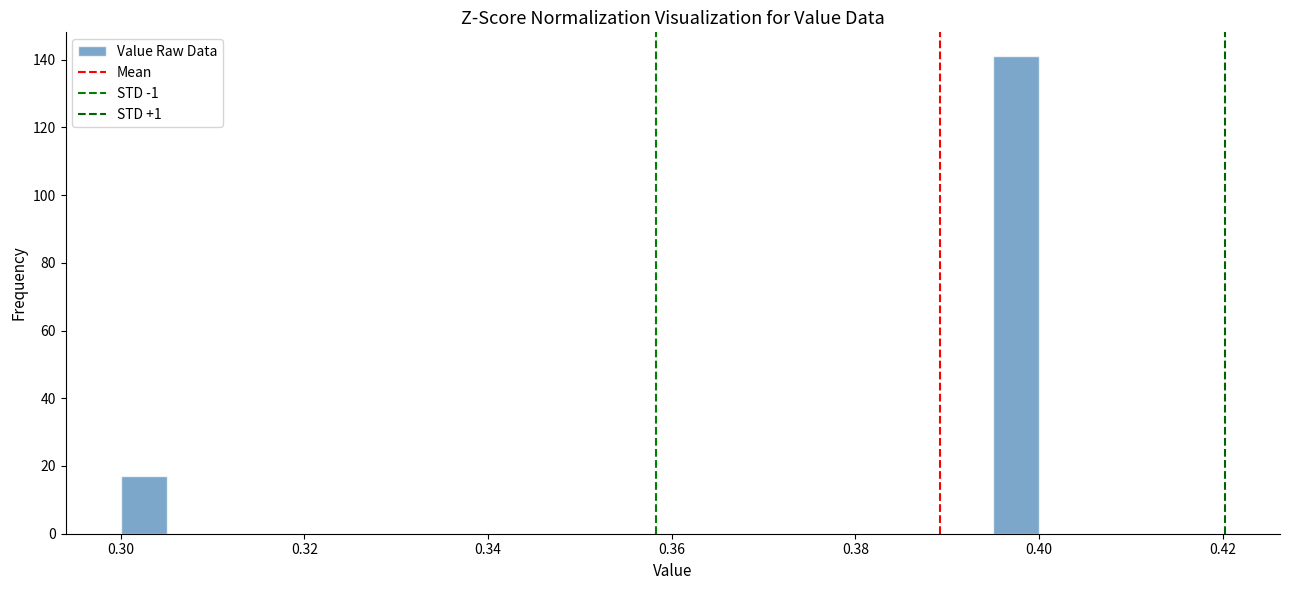

Read against the x-axis, roughly where is the centre of the tallest bar?

0.398